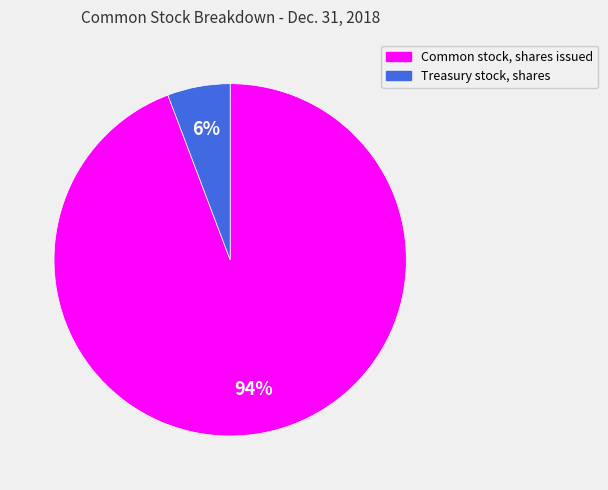

To the nearest percent, what portion does Common stock, shares issued represent?

94%